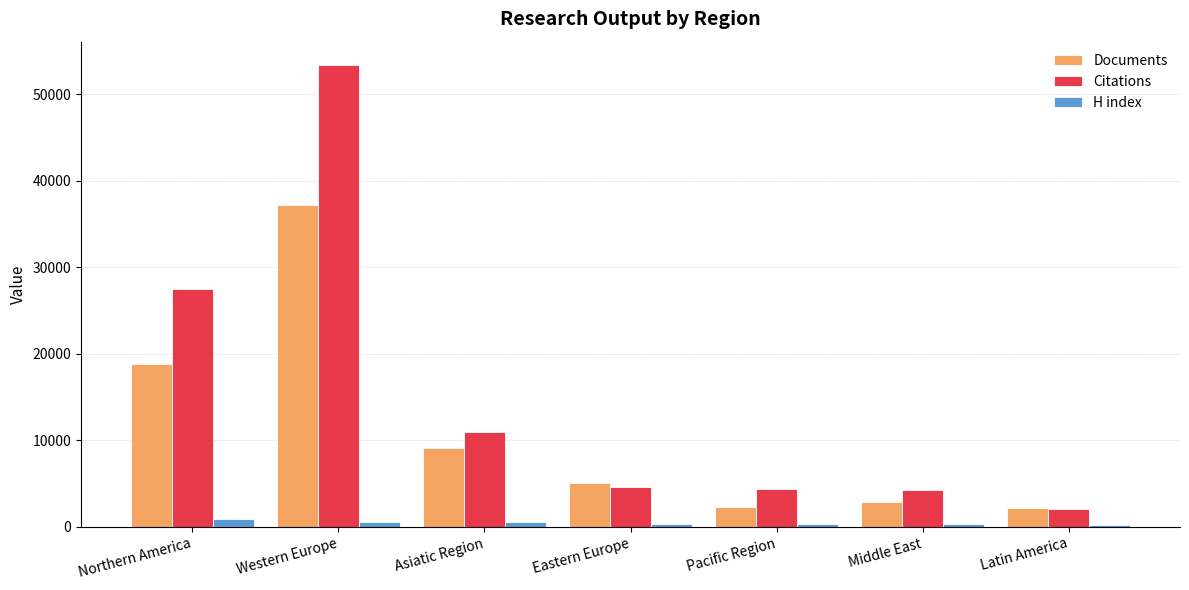

What is the maximum value shown in the chart?

53381